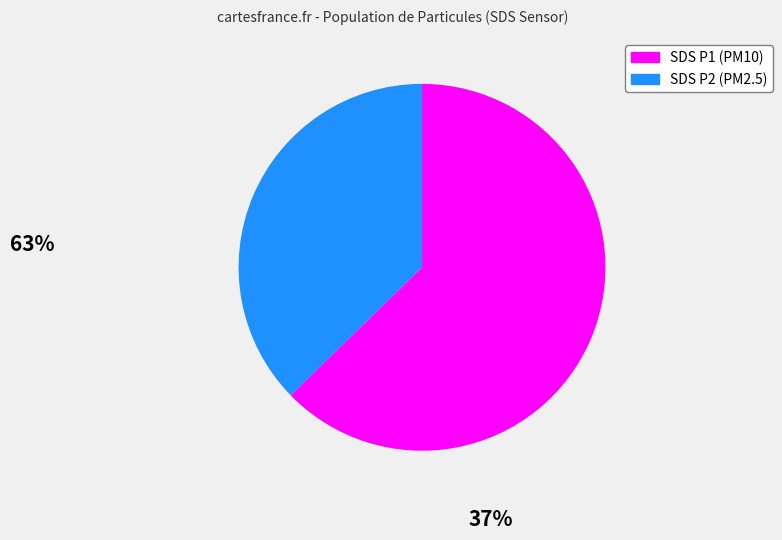

Is there any slice that represents more than half of the pie?

Yes